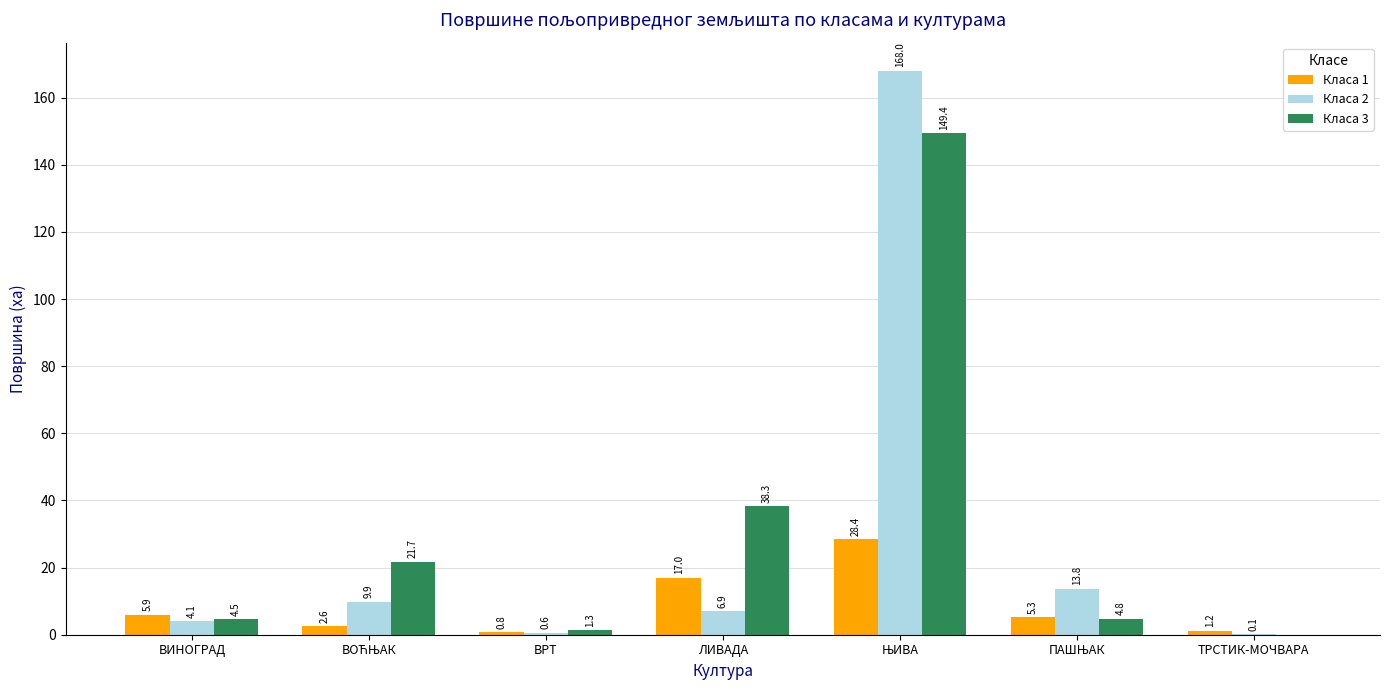

True or false: Класа 1 has a value of 5.9 at ВИНОГРАД.

True